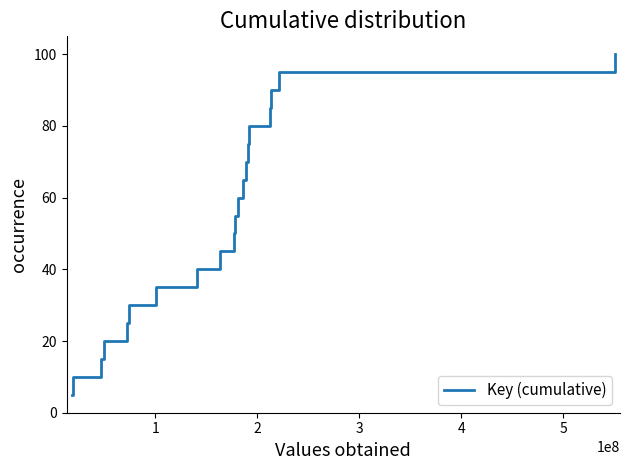

Reading left to right, what are all the values shown in this chart?

5.0	10.0	15.0	20.0	25.0	30.0	35.0	40.0	45.0	50.0	55.0	60.0	65.0	70.0	75.0	80.0	85.0	90.0	95.0	100.0